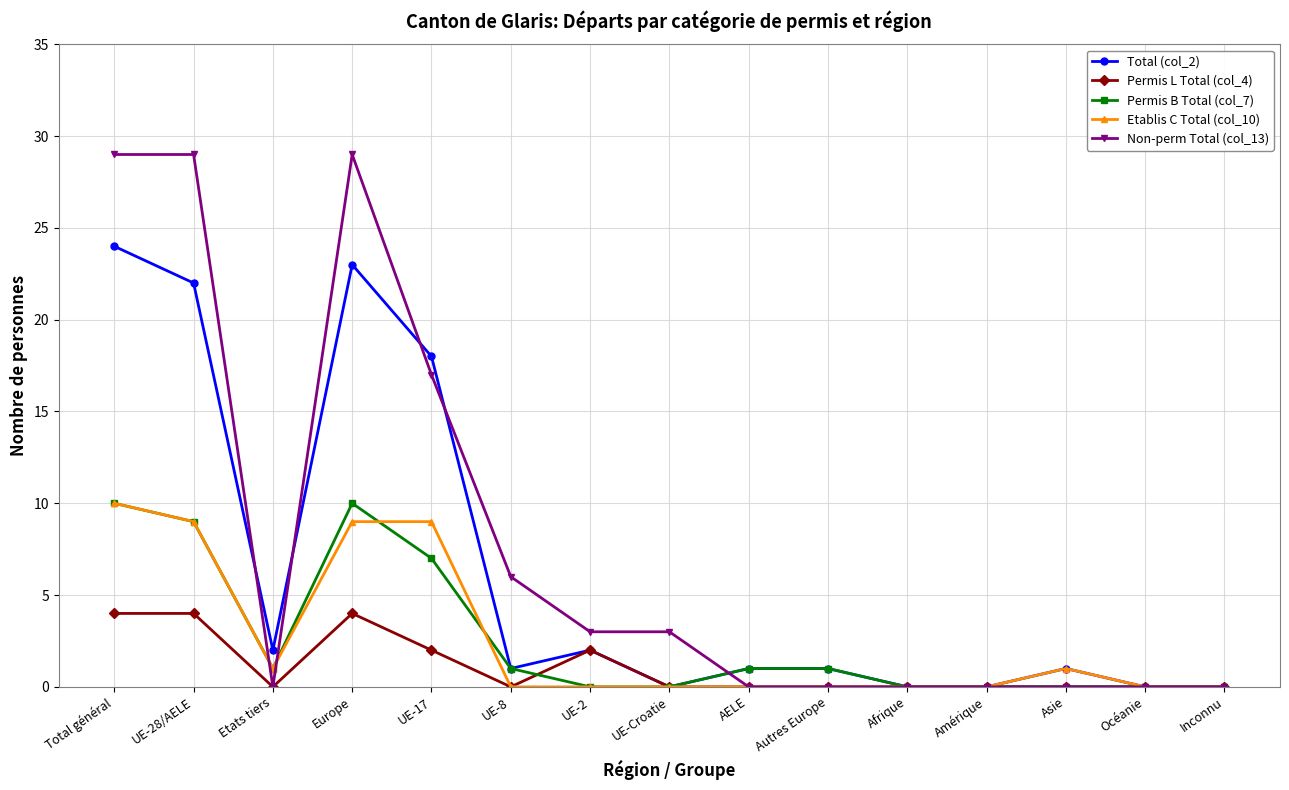

Where is the first local maximum for Permis B Total (col_7)?

Europe